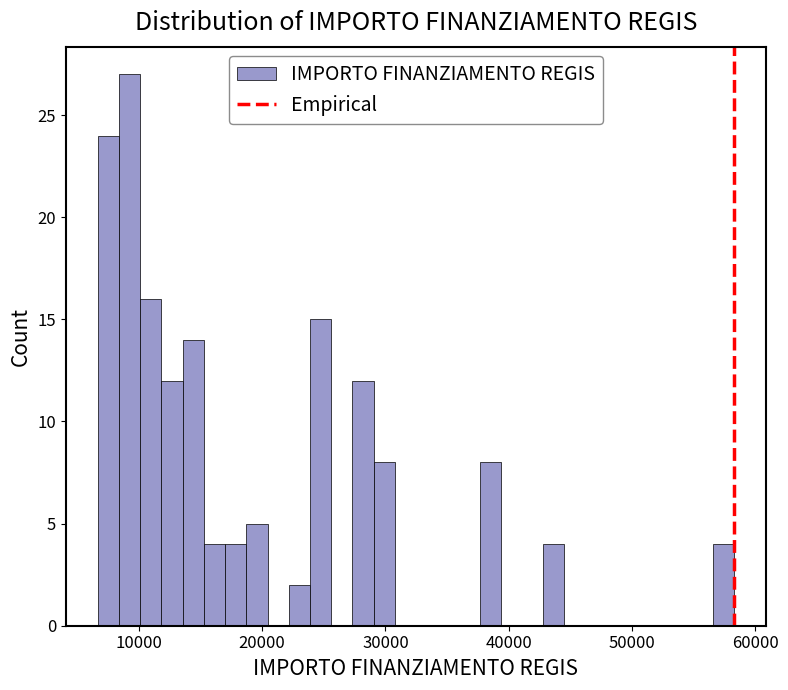

Read against the x-axis, roughly where is the centre of the tallest bar?

9000